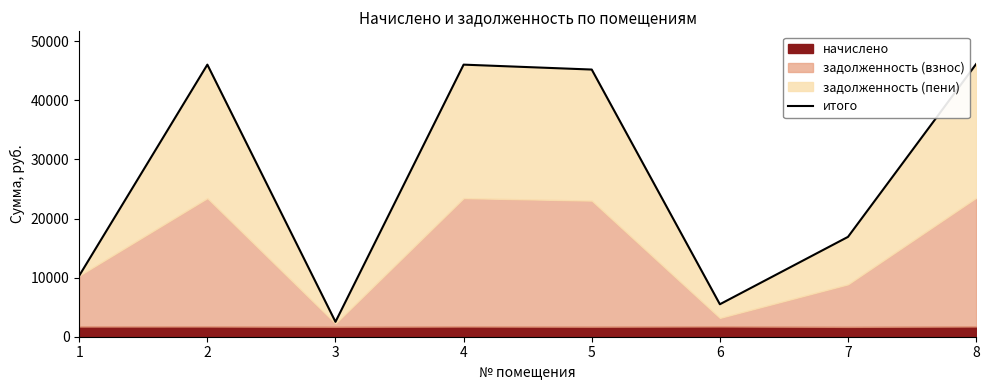

The chart shows a value of 45208.1 at 5. True or false?

True